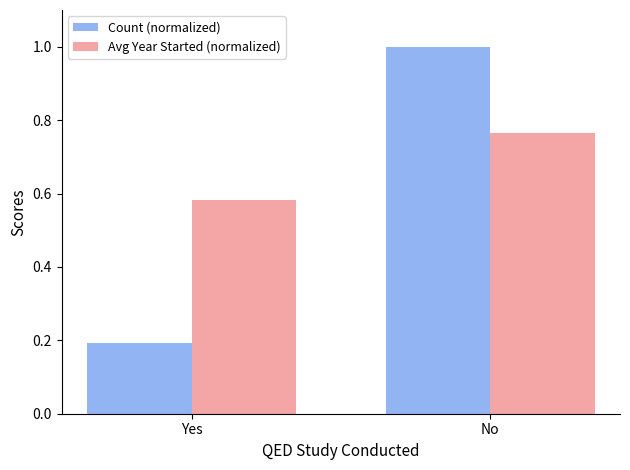

What is the average value of the Avg Year Started (normalized) series?

0.7